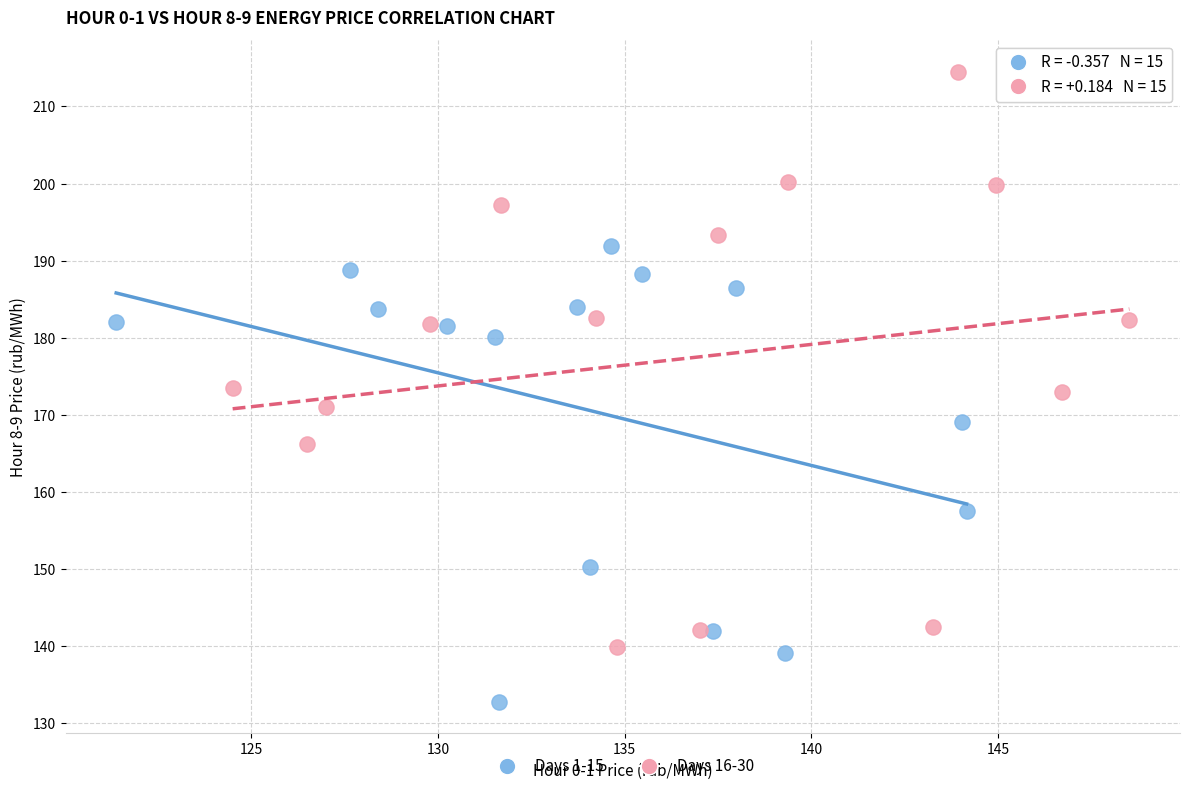

Which series has the widest spread of Y values?

Days 16-30